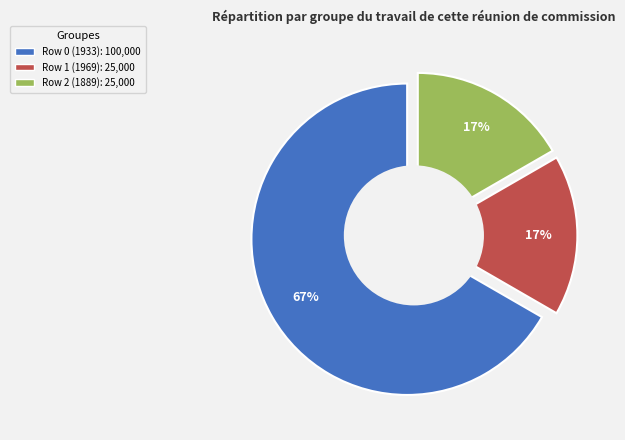

To the nearest percent, what portion does Row 0 (1933) represent?

67%